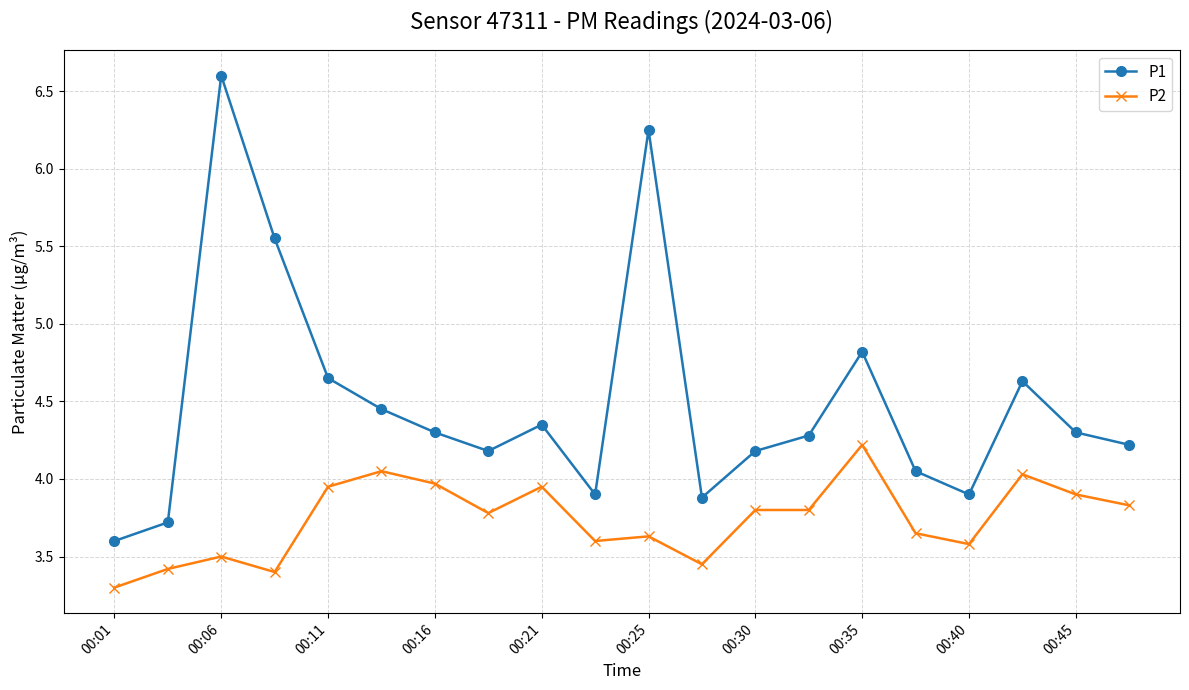

What is the sum of all P1 values?

89.8